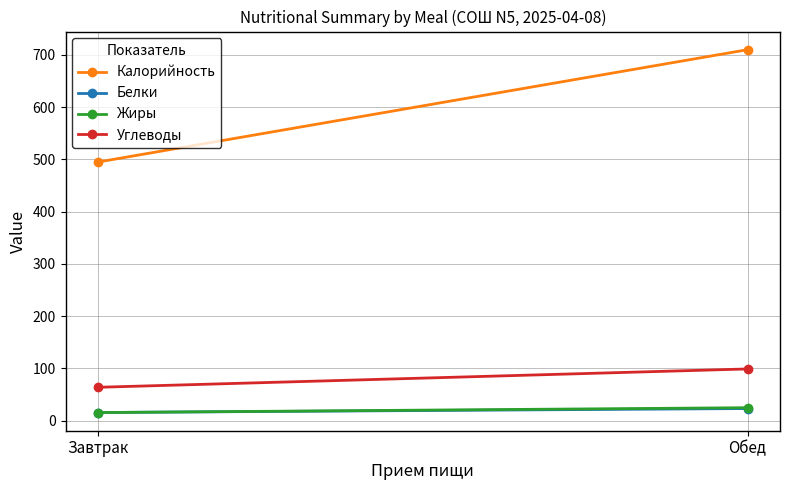

Which series has the largest total across all categories?

Калорийность